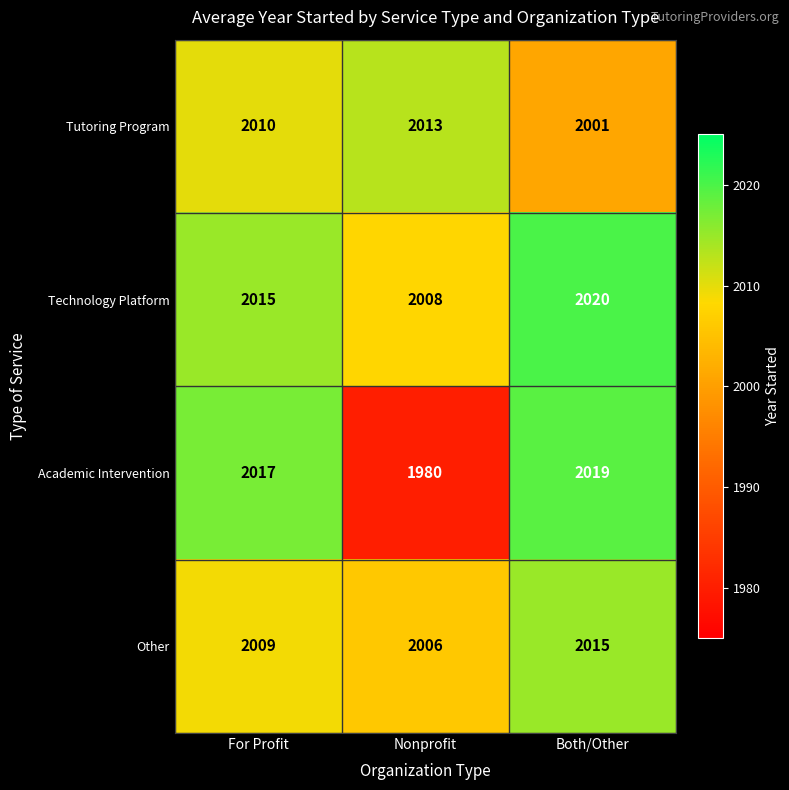

Which series changed the most between For Profit and Nonprofit?

Academic Intervention